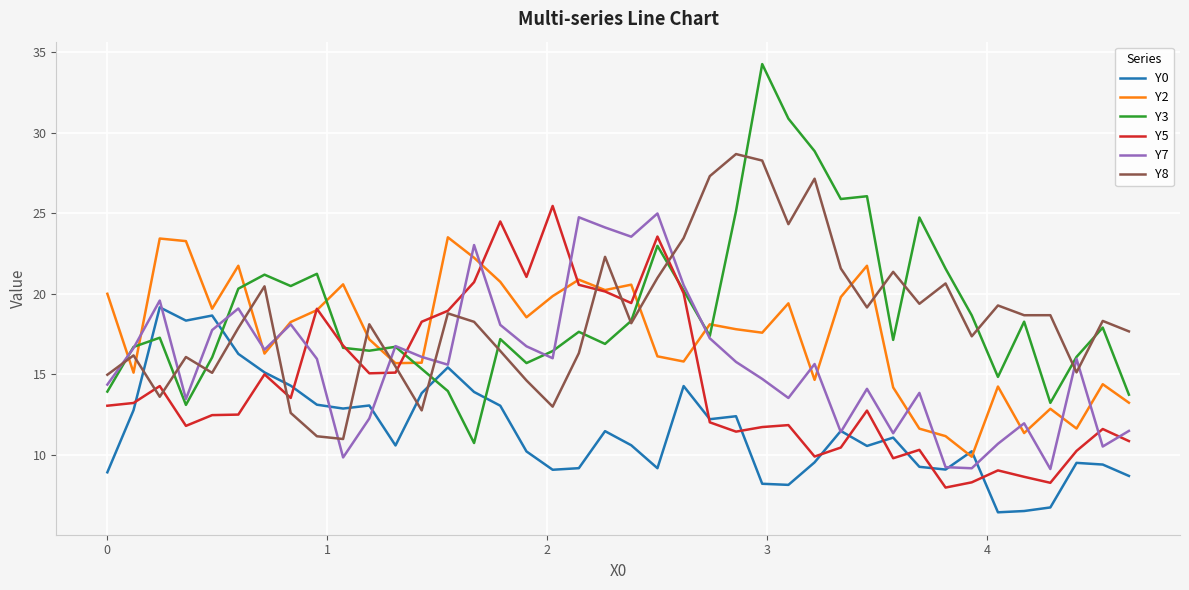

Which series has the largest range (max minus min)?

Y3